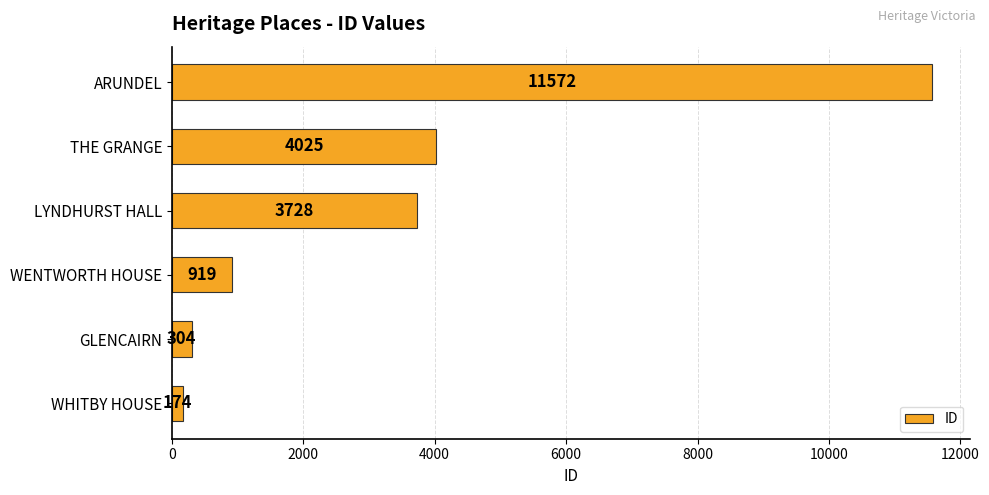

How many data points are less than 3728?

3